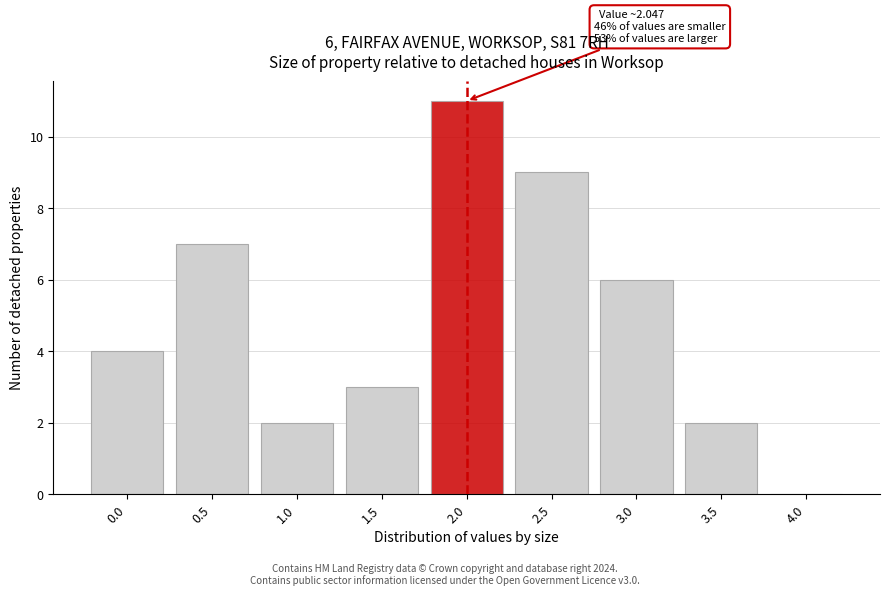

Reading right to left, transcribe all the data shown in this chart.

4.0=0	3.5=2	3.0=6	2.5=9	2.0=11	1.5=3	1.0=2	0.5=7	0.0=4